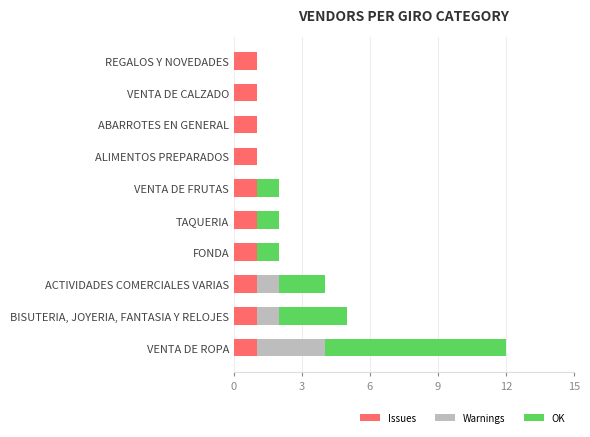

At which category is the sum across all series the highest?

VENTA DE ROPA